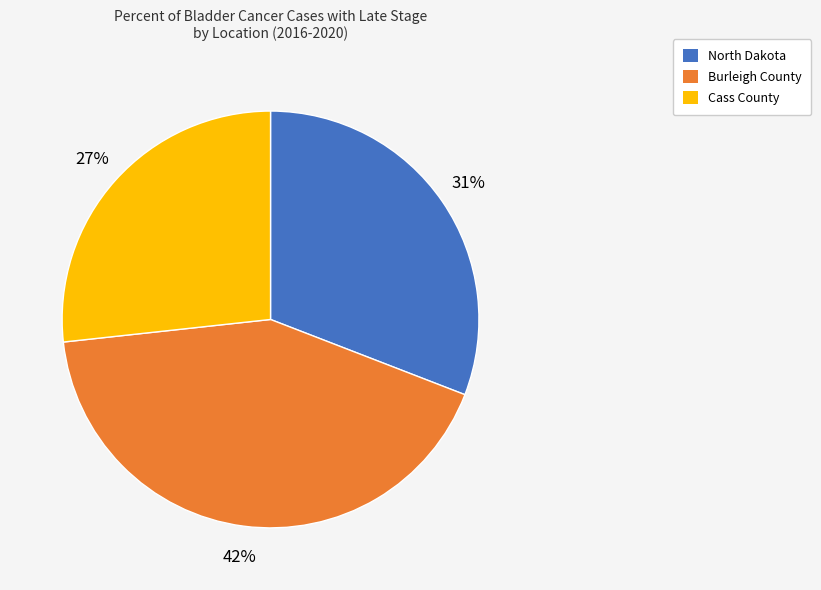

What is the smallest slice in the pie chart?

Cass County